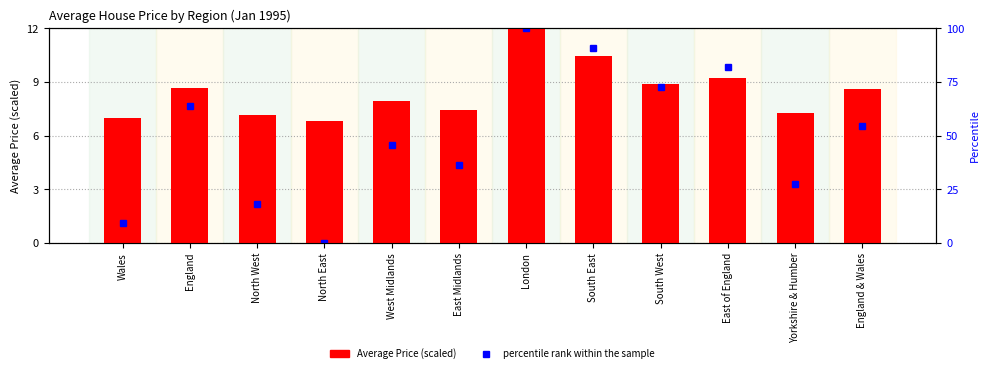

What is the label of the 5th bar from the left?

West Midlands